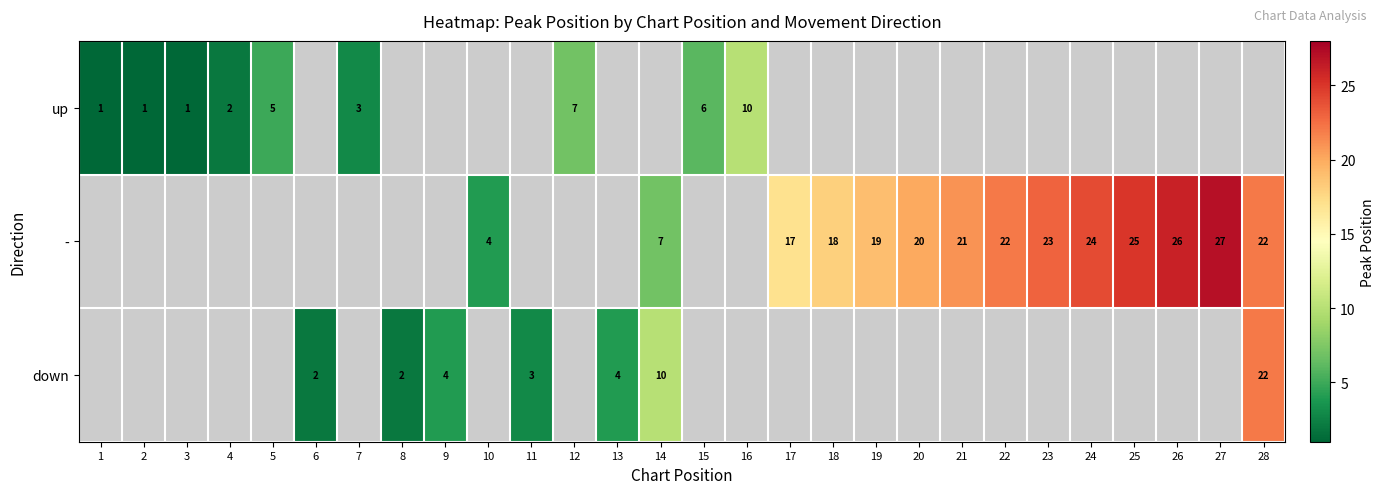

The value of - at 26 is 35. True or false?

False